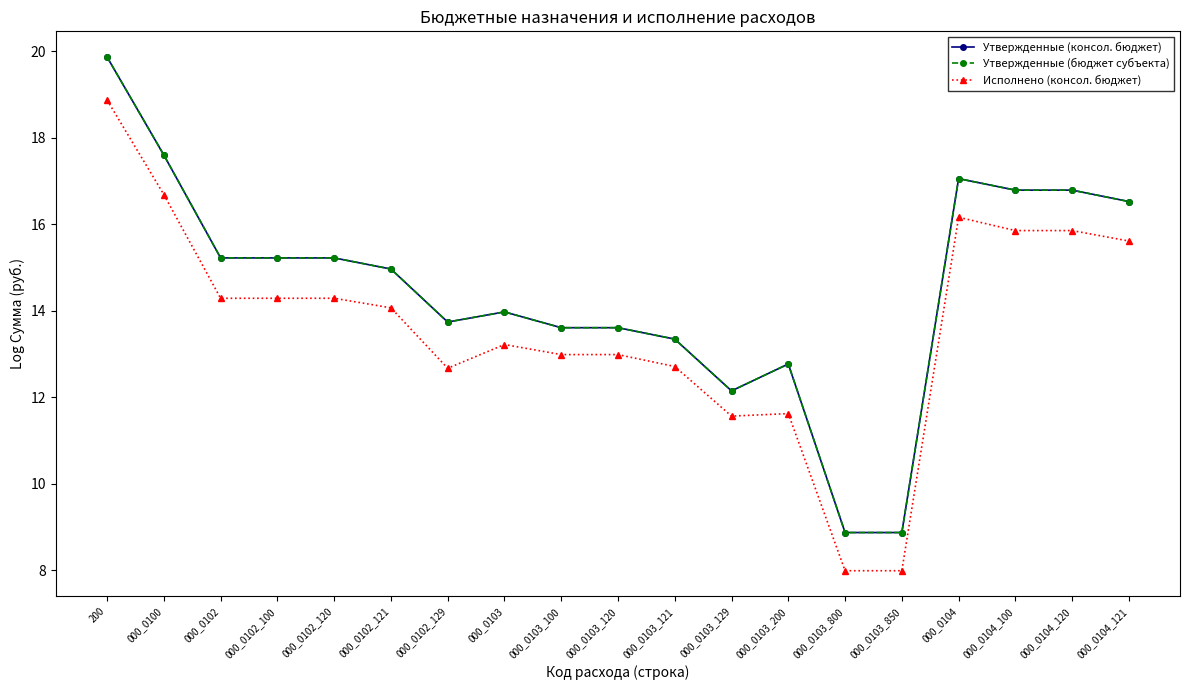

Reading left to right, what are all the values shown in this chart?

Утвержденные (консол. бюджет): 19.9	17.6	15.2	15.2	15.2	15.0	13.7	14.0	13.6	13.6	13.3	12.1	12.8	8.9	8.9	17.1	16.8	16.8	16.5
Утвержденные (бюджет субъекта): 19.9	17.6	15.2	15.2	15.2	15.0	13.7	14.0	13.6	13.6	13.3	12.1	12.8	8.9	8.9	17.1	16.8	16.8	16.5
Исполнено (консол. бюджет): 18.9	16.7	14.3	14.3	14.3	14.1	12.7	13.2	13.0	13.0	12.7	11.6	11.6	8.0	8.0	16.2	15.9	15.9	15.6